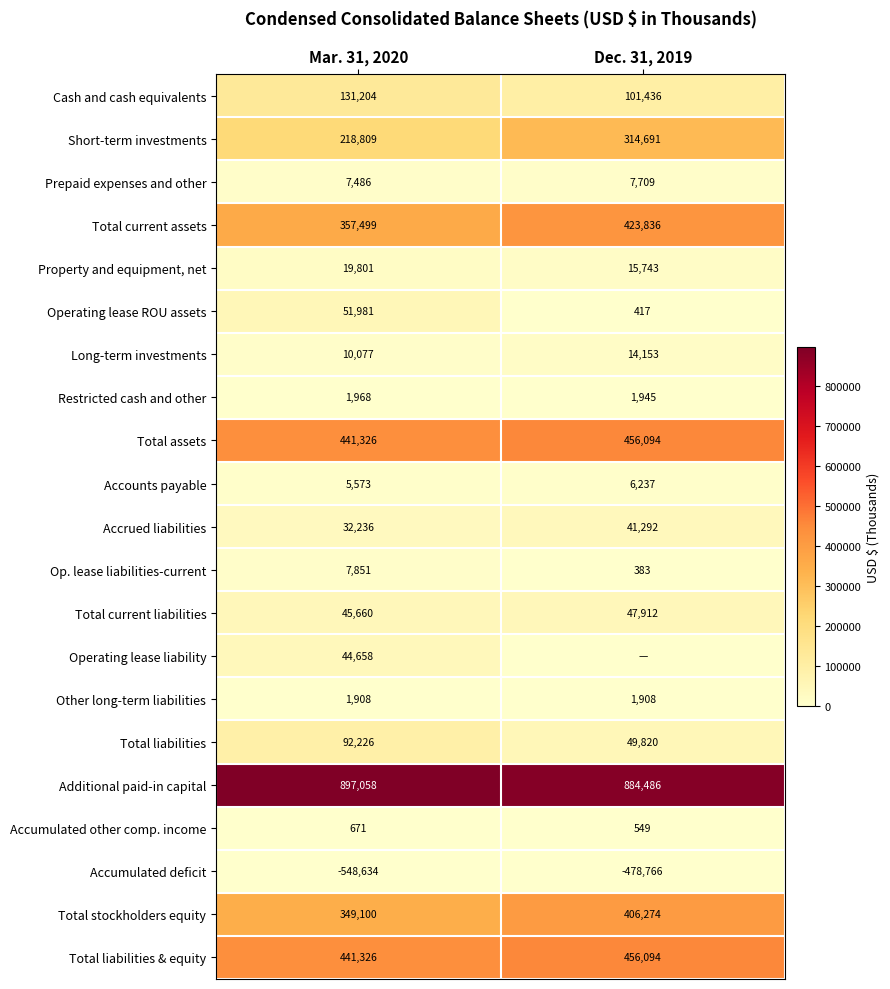

Is the value of Accumulated deficit at Mar. 31, 2020 greater than the value of Total stockholders equity at Mar. 31, 2020?

No